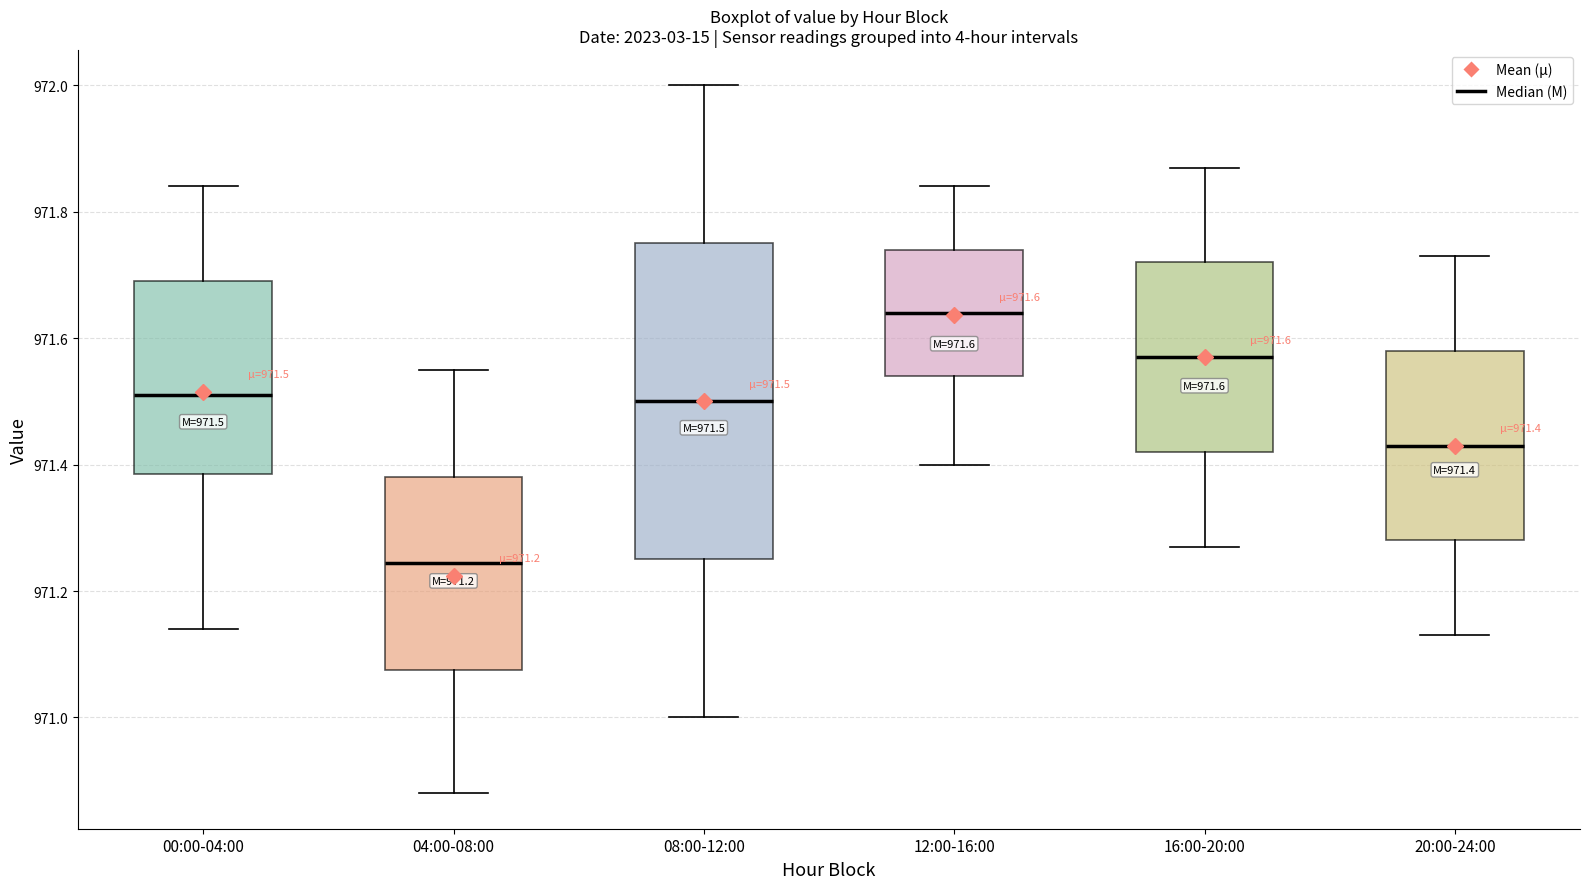

Which box has the lowest median line?

04:00-08:00